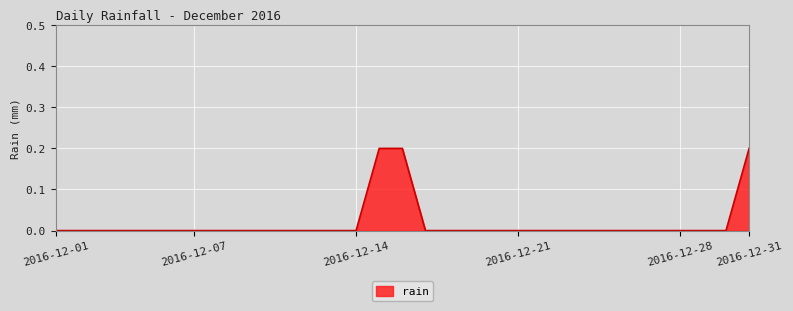

True or false: there are more than 2 points higher than both neighbors.

False